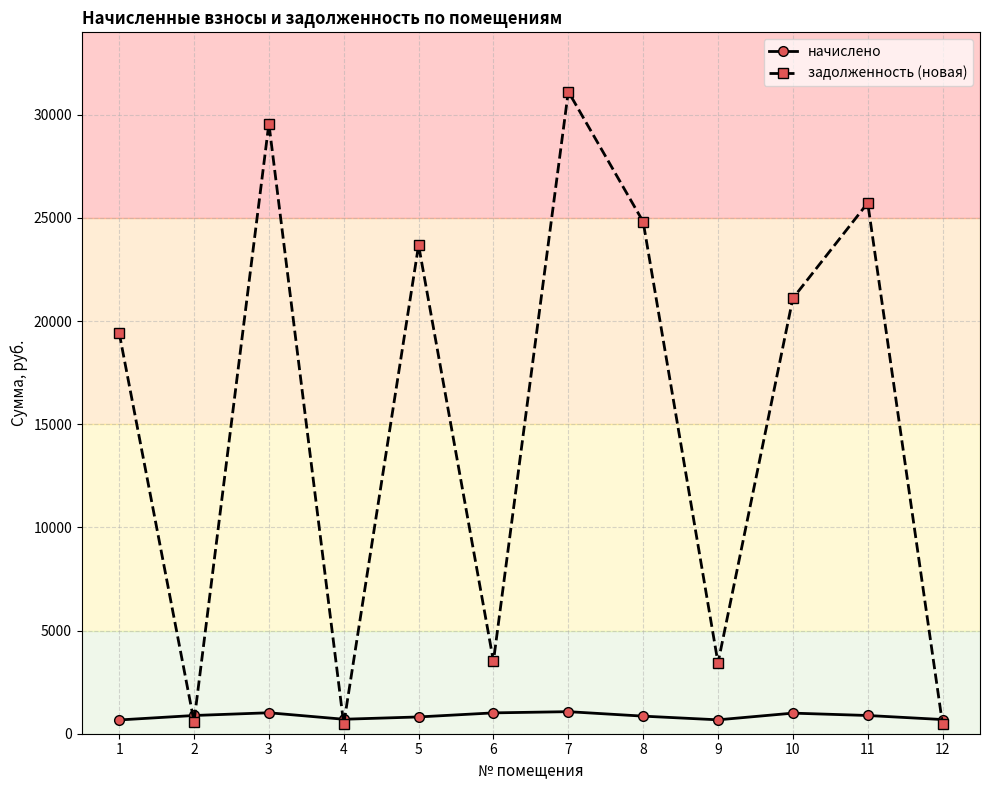

Which series has the largest total across all categories?

задолженность (новая)